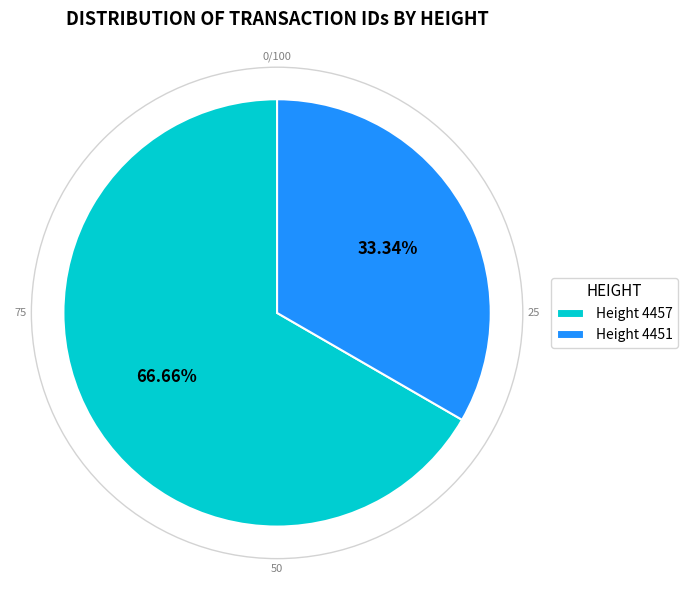

Which slice is the largest?

Height 4457